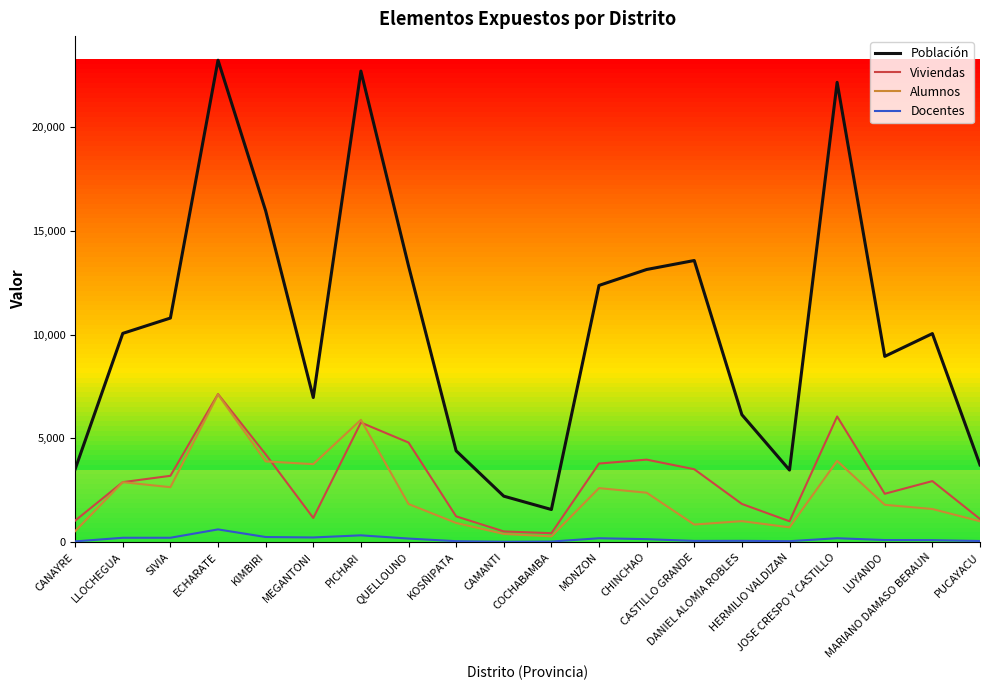

Which series has the largest total across all categories?

Población